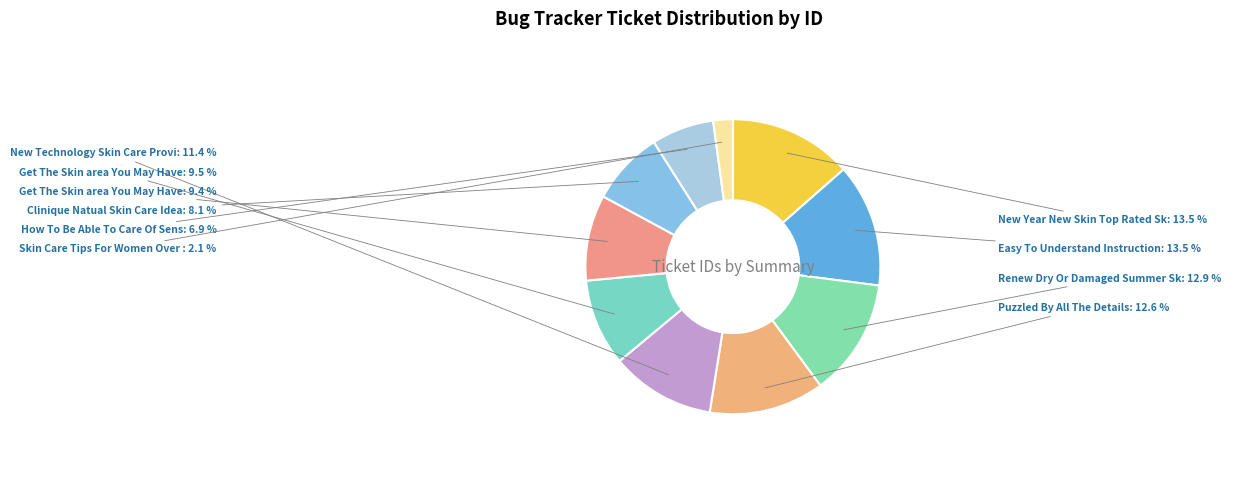

What is the largest slice in the pie chart?

New Year New Skin Top Rated Skin Care